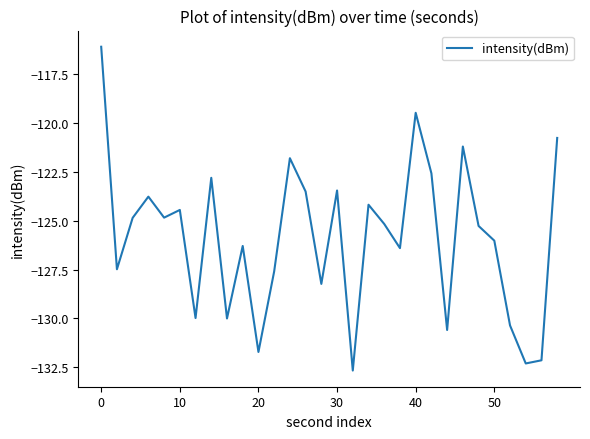

What is the difference between the maximum and minimum values?

16.6